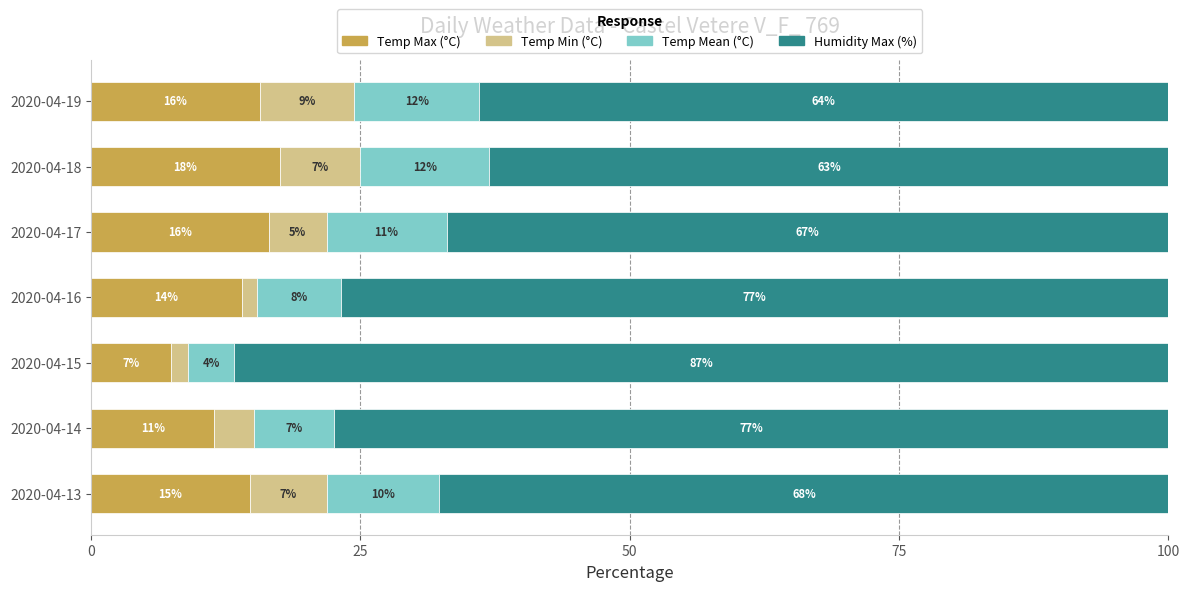

What are all the series names shown in the legend?

Temp Max (°C), Temp Min (°C), Temp Mean (°C), Humidity Max (%)